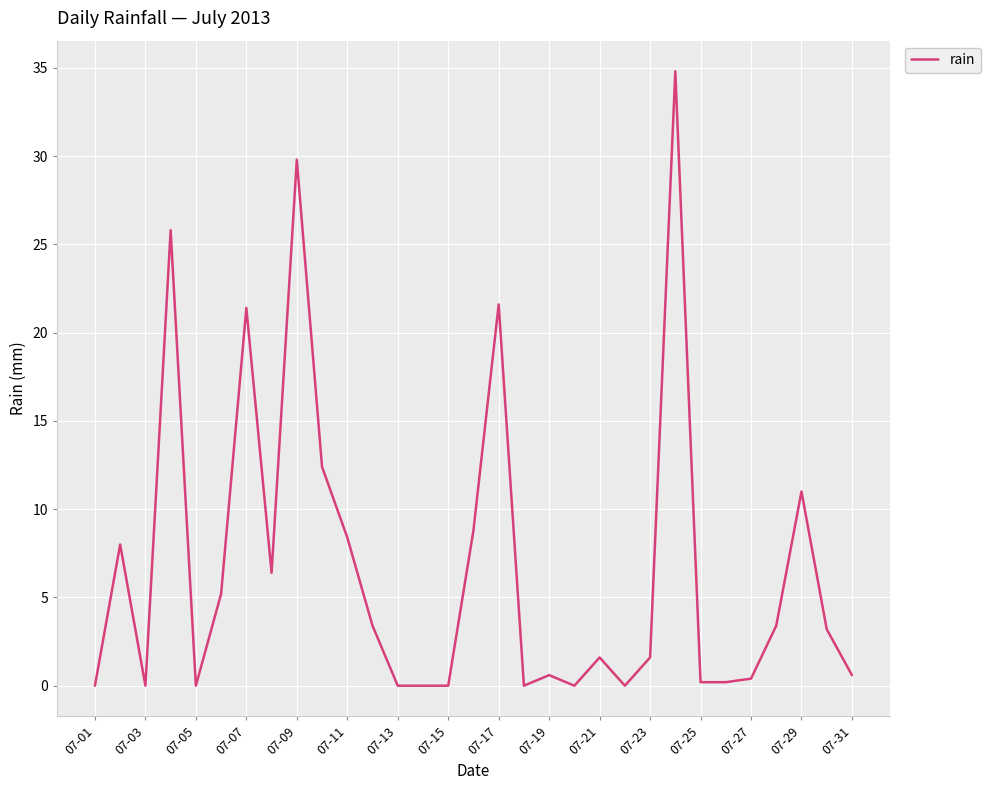

How many series are shown in this chart?

1